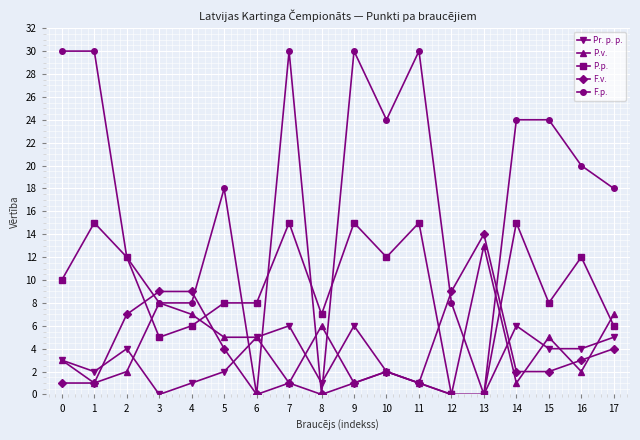

Which series has the widest spread of values?

F.p.